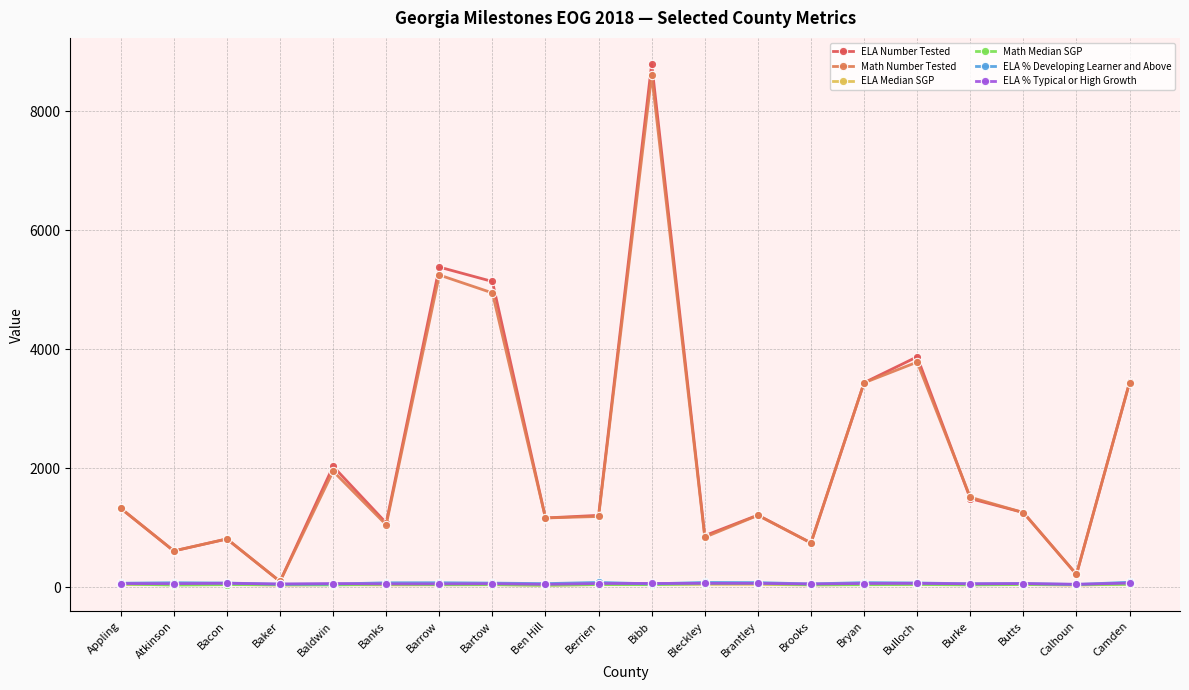

Does the chart have visible grid lines?

Yes